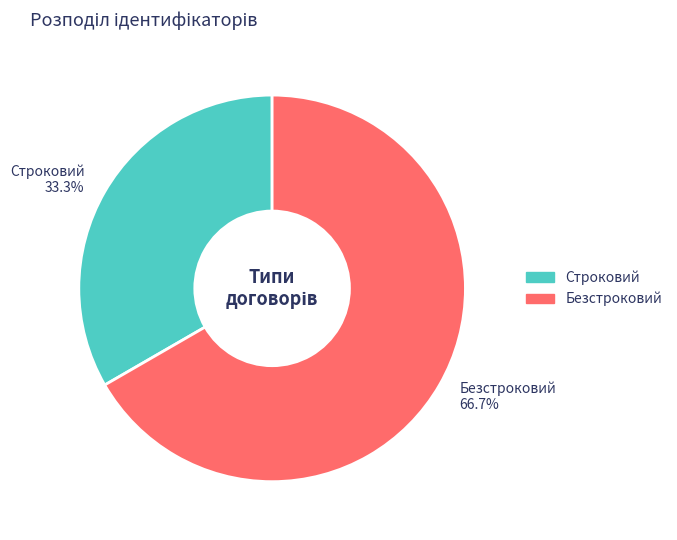

To the nearest percent, what portion does Безстроковий represent?

67%